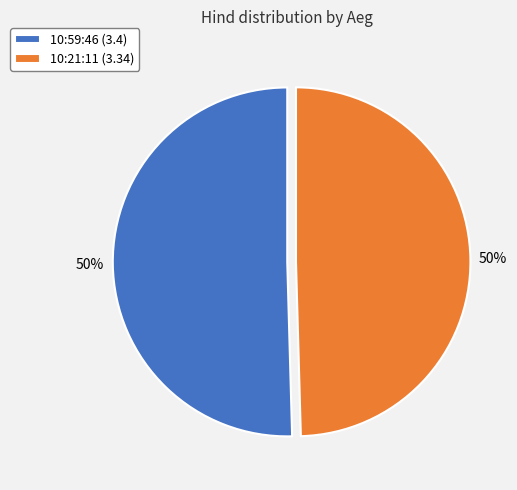

The 10:21:11 slice represents 39% of the pie. True or false?

False